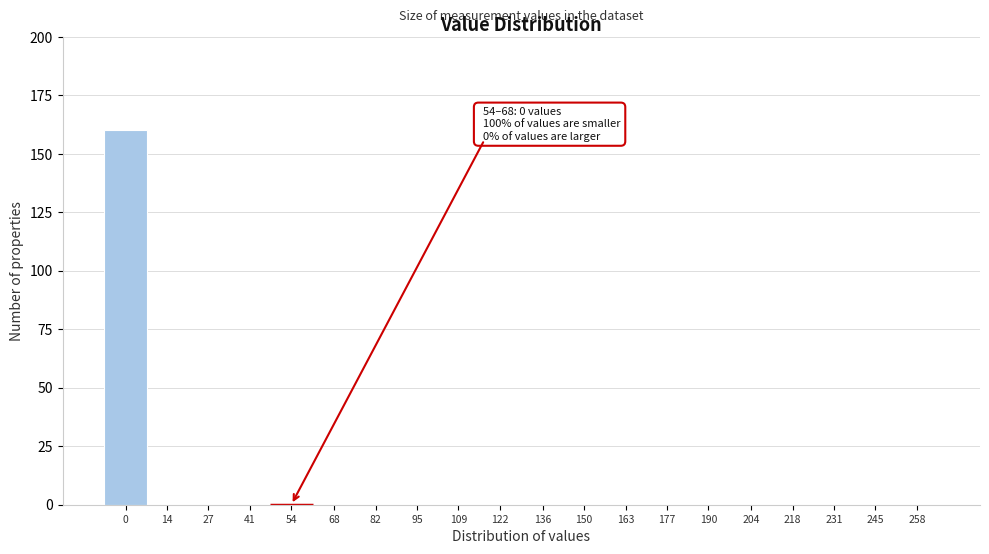

Reading left to right, what are all the values shown in this chart?

0=160	14=0	27=0	41=0	54=0	68=0	82=0	95=0	109=0	122=0	136=0	150=0	163=0	177=0	190=0	204=0	218=0	231=0	245=0	258=0